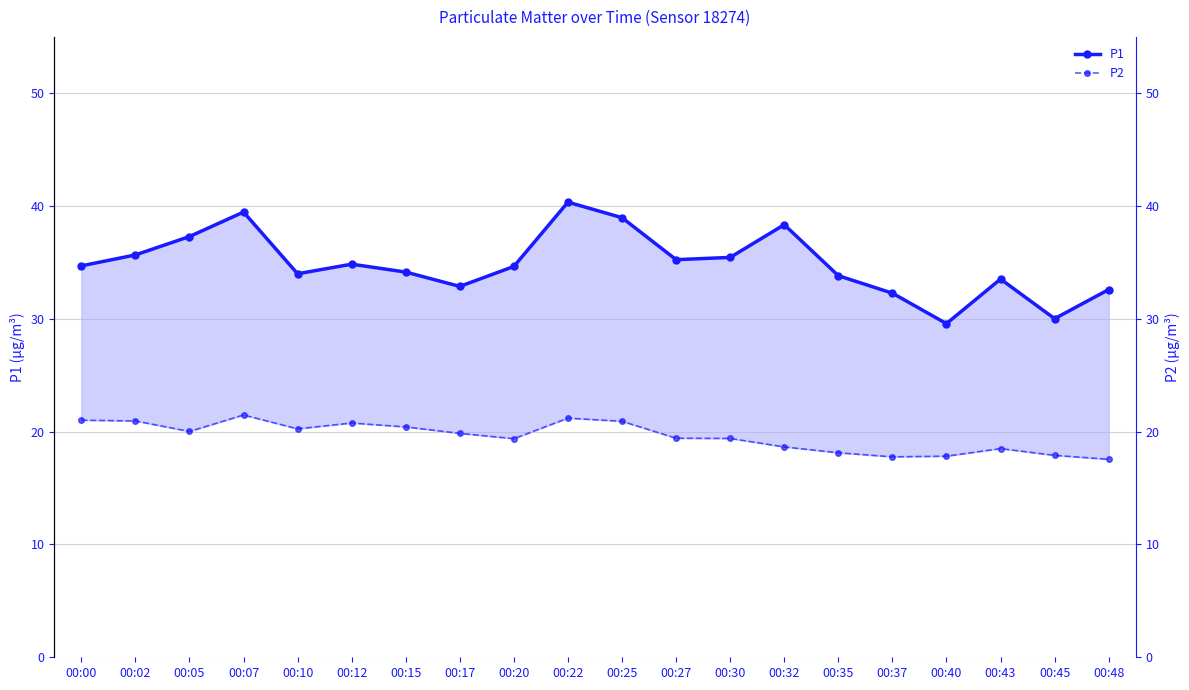

True or false: P2 and P1 intersect in this chart.

False